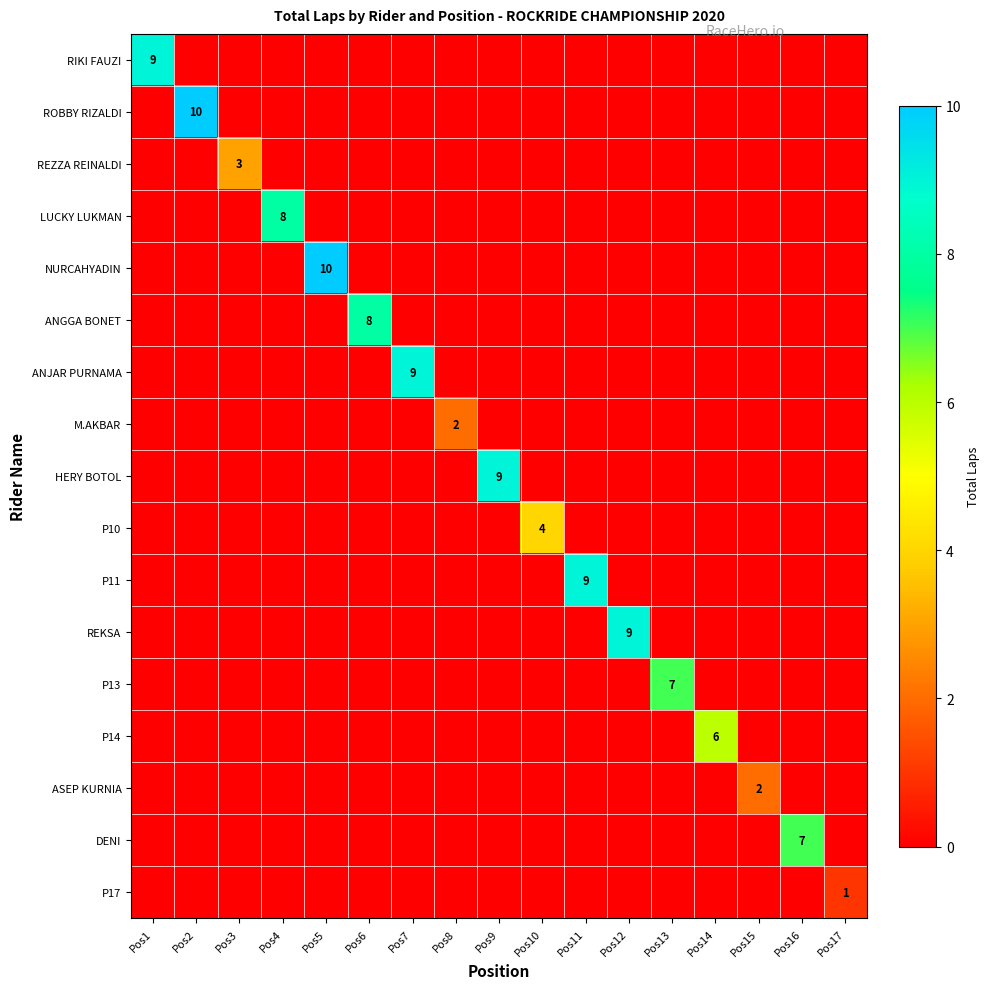

Is it true that DENI equals 9 at Pos16?

False